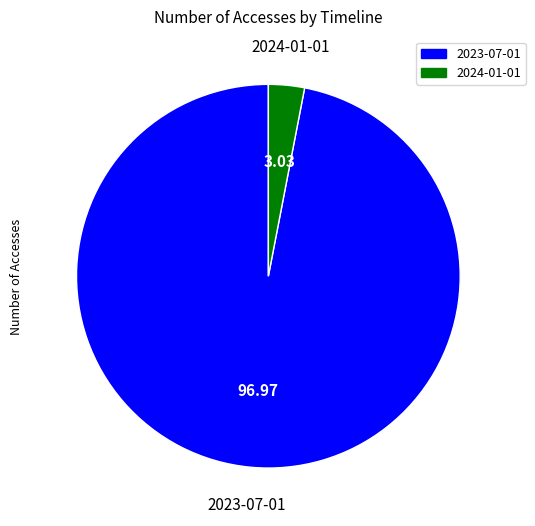

What is the ratio of the value at 2023-07-01 to the value at 2024-01-01?

32.0